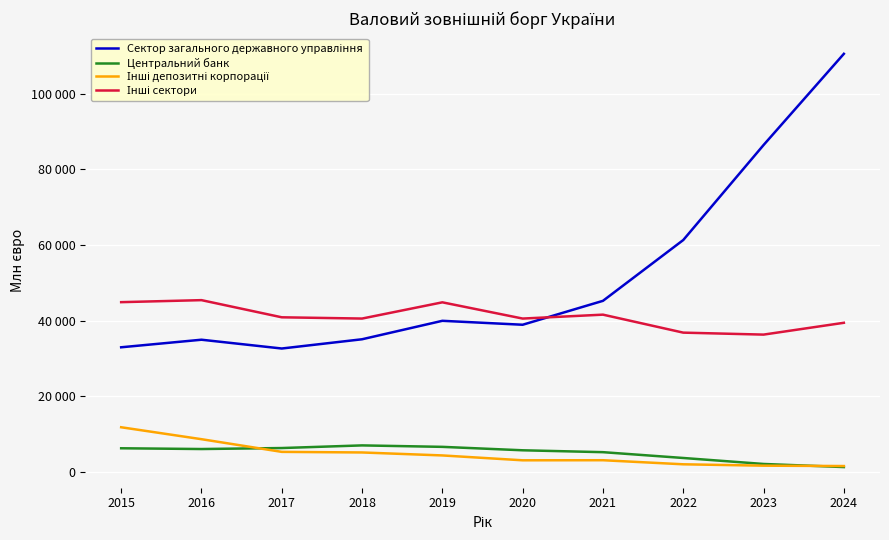

Between 2020 and 2023, which is larger?

2023